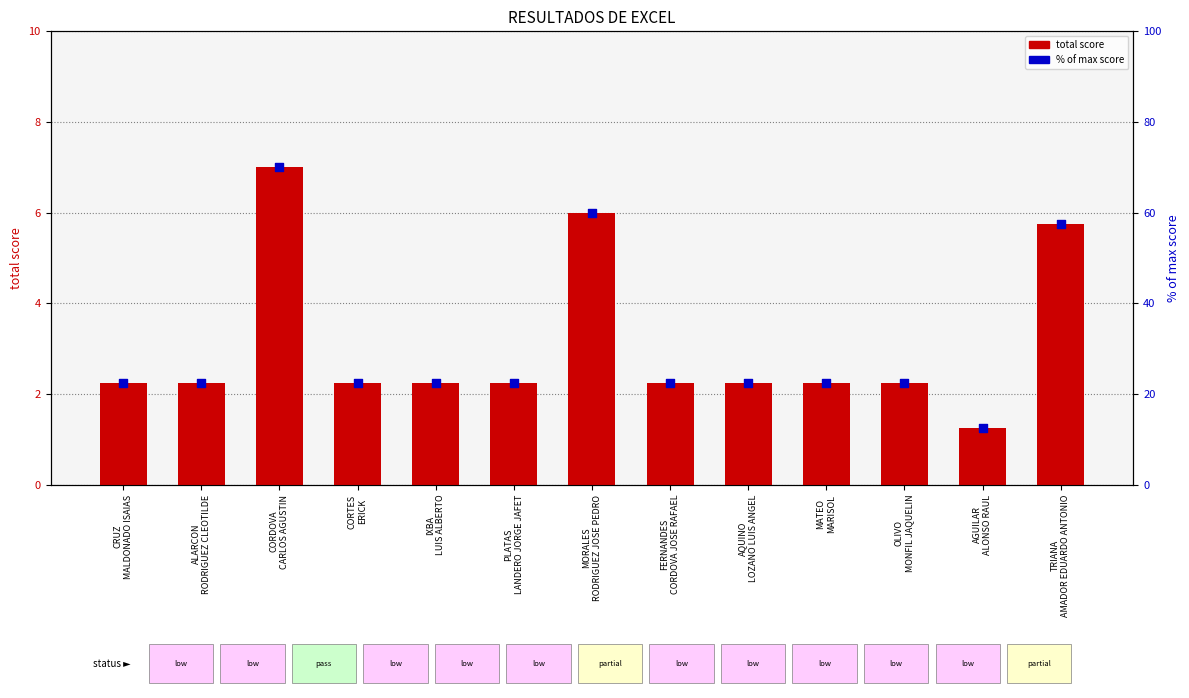

At how many categories does at least one series exceed 18?

12